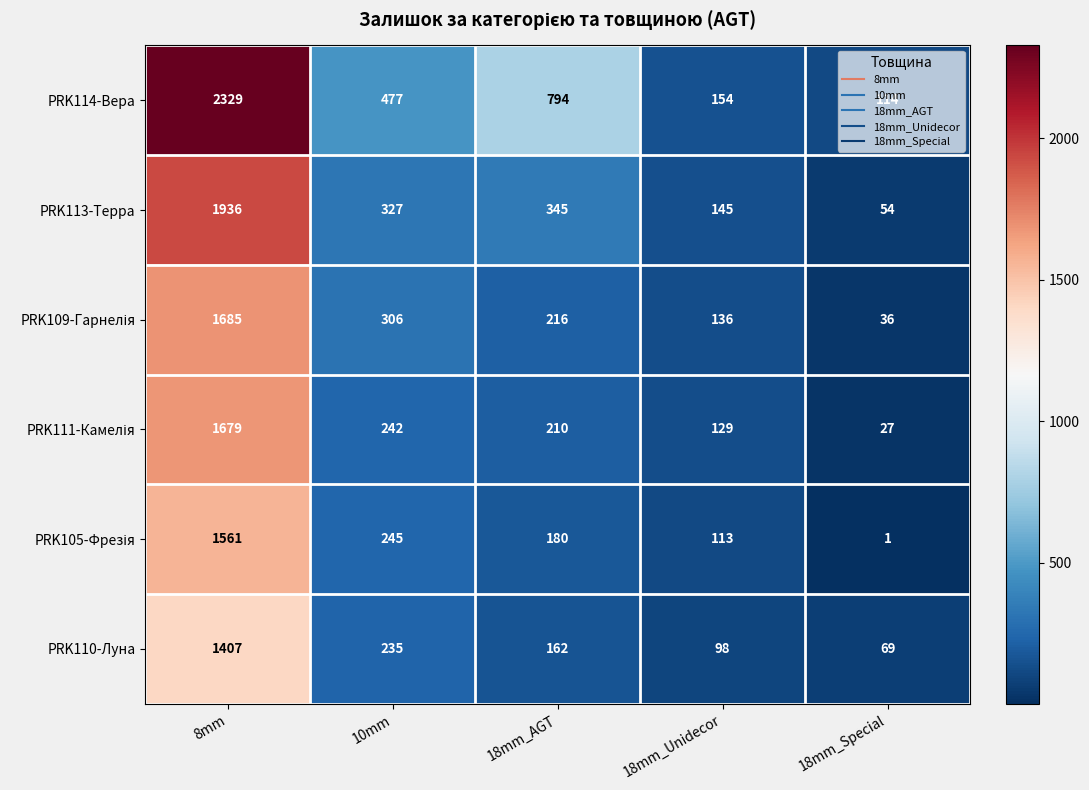

Which series has the largest total across all categories?

PRK114-Вера